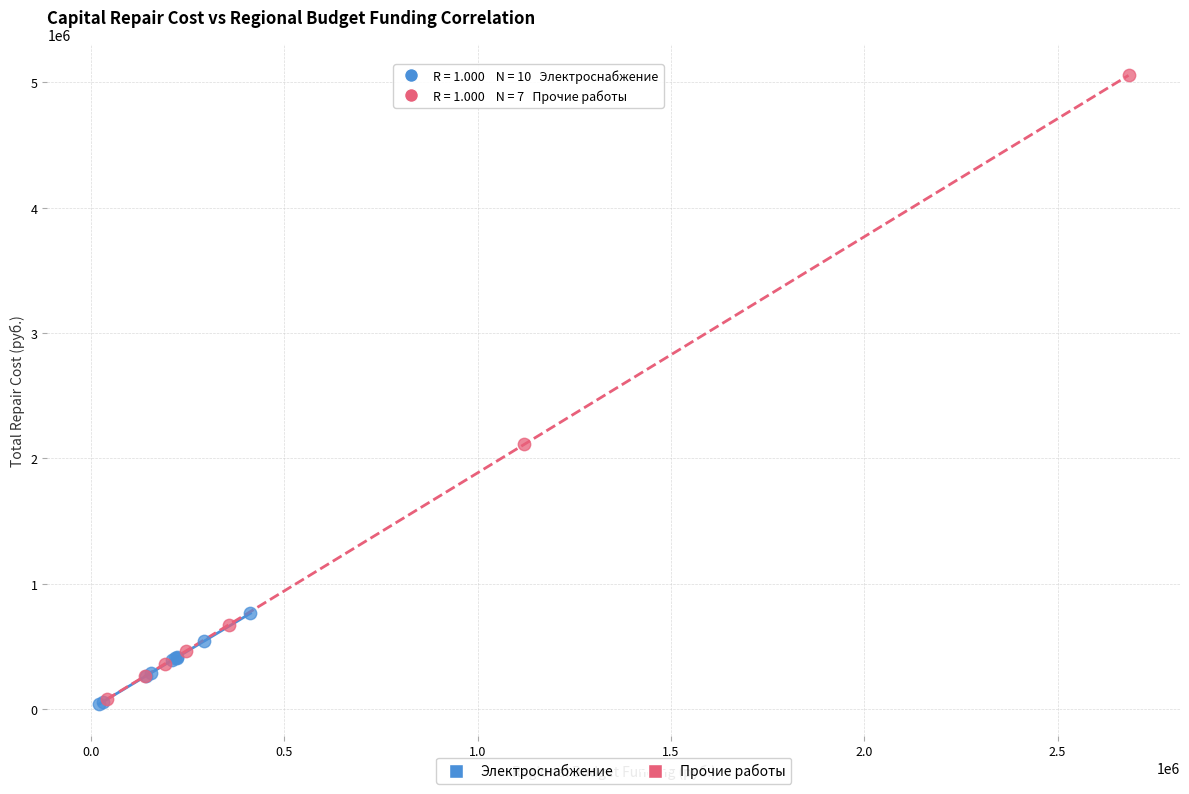

Which series contains the highest Y value?

Прочие работы